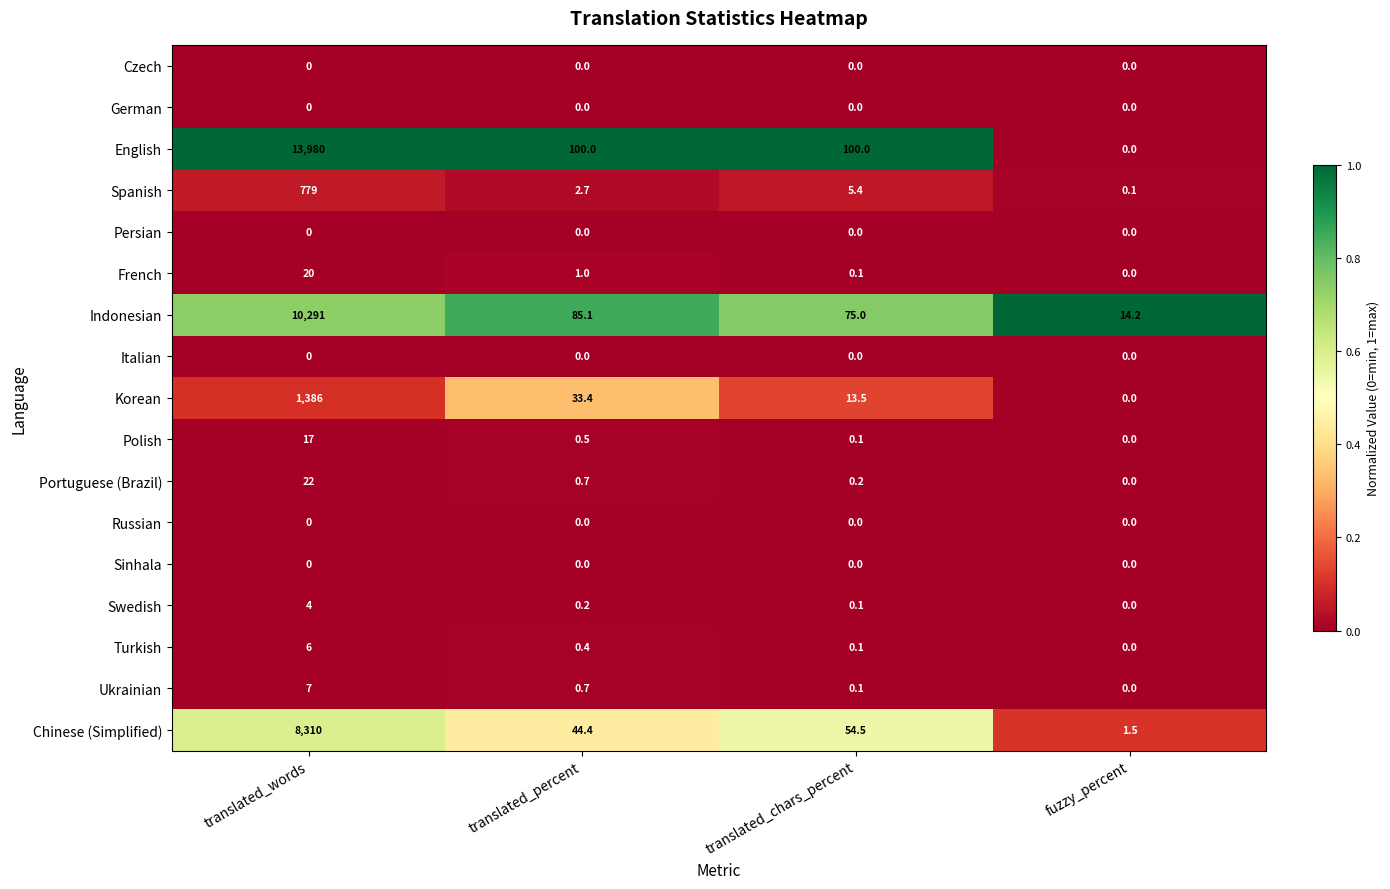

Rank the categories by Indonesian value from highest to lowest.

translated_words, translated_percent, translated_chars_percent, fuzzy_percent